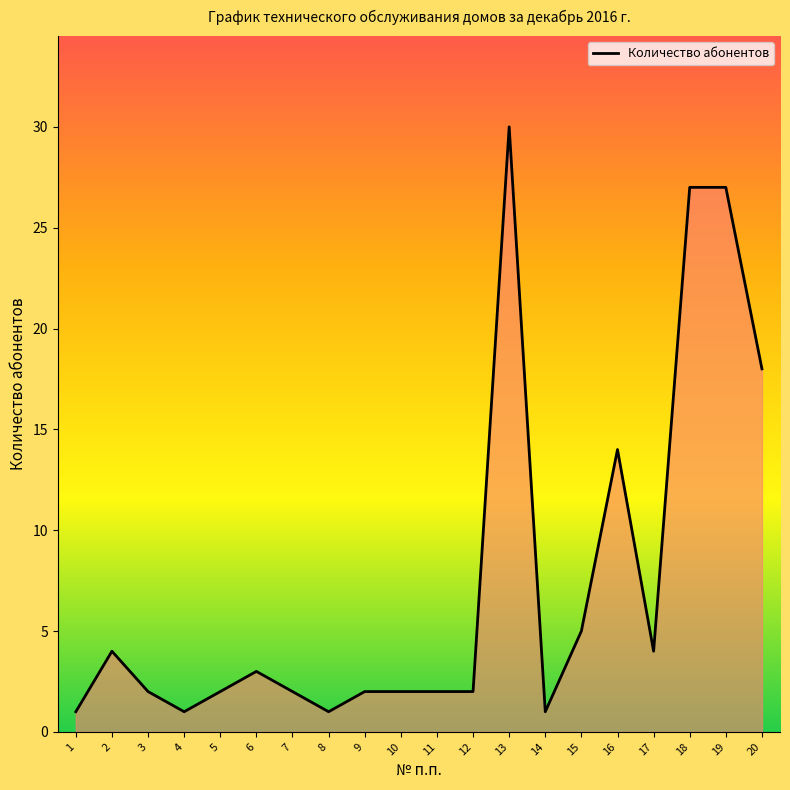

What is the difference between the second highest and second lowest values?

26